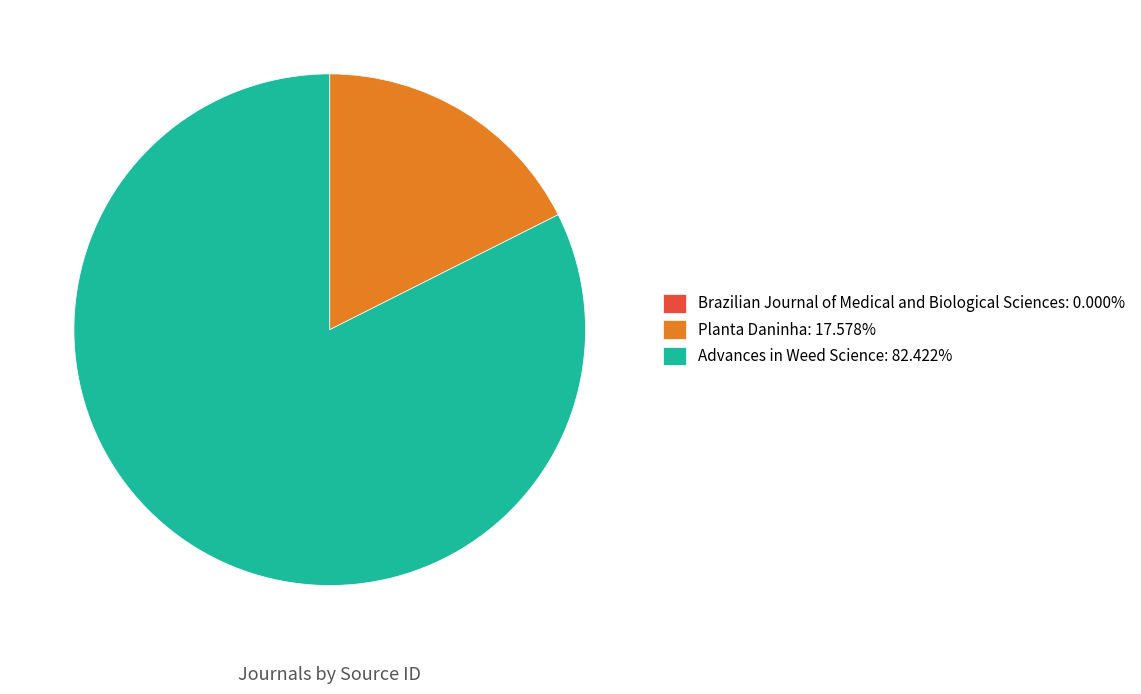

Combined, do Advances in Weed Science and Planta Daninha account for over 50%?

Yes